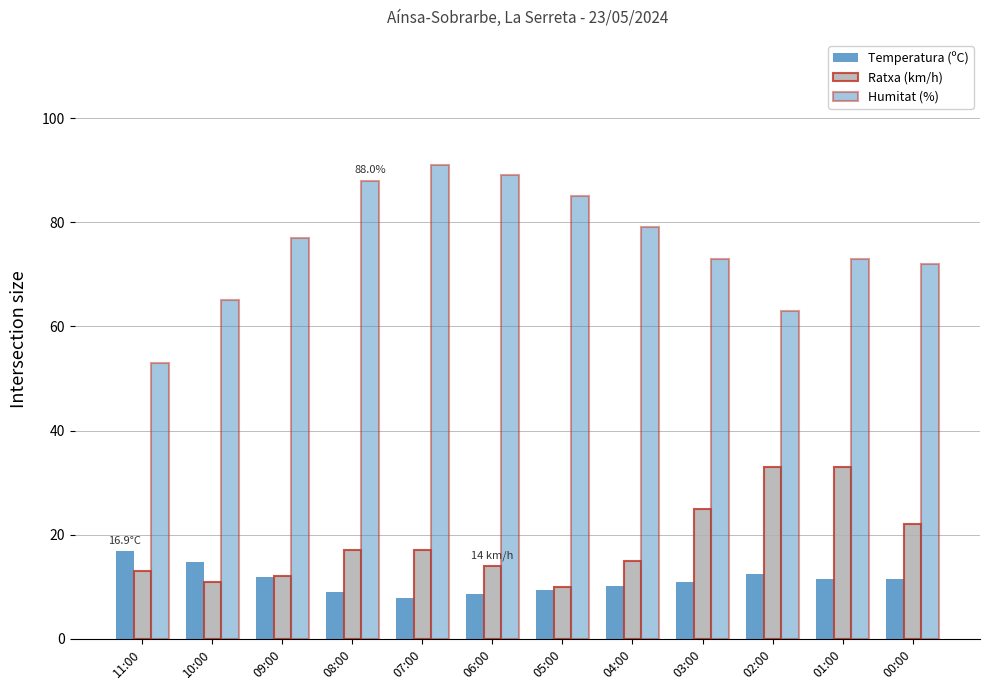

Which series has the largest total across all categories?

Humitat (%)